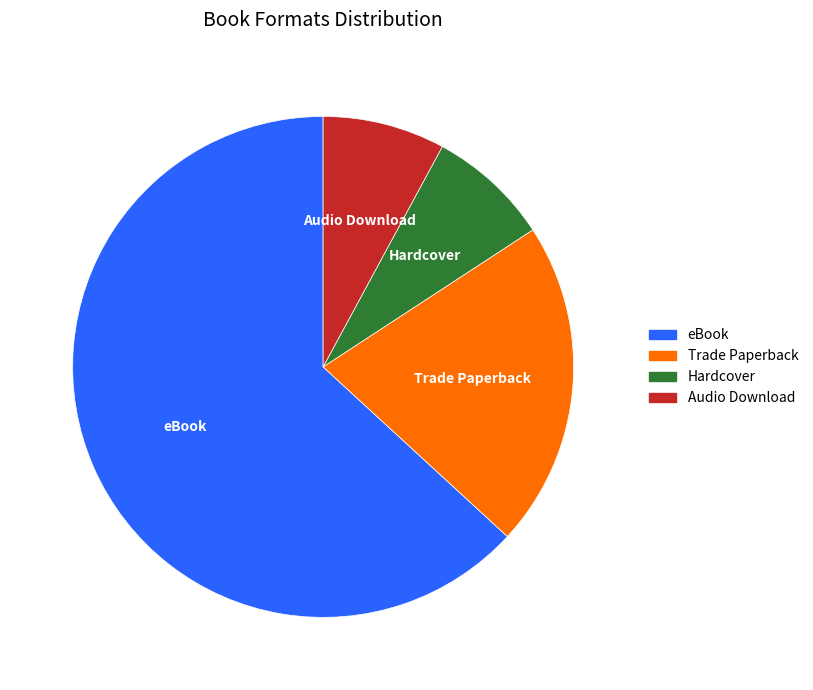

Which category accounts for the majority?

eBook